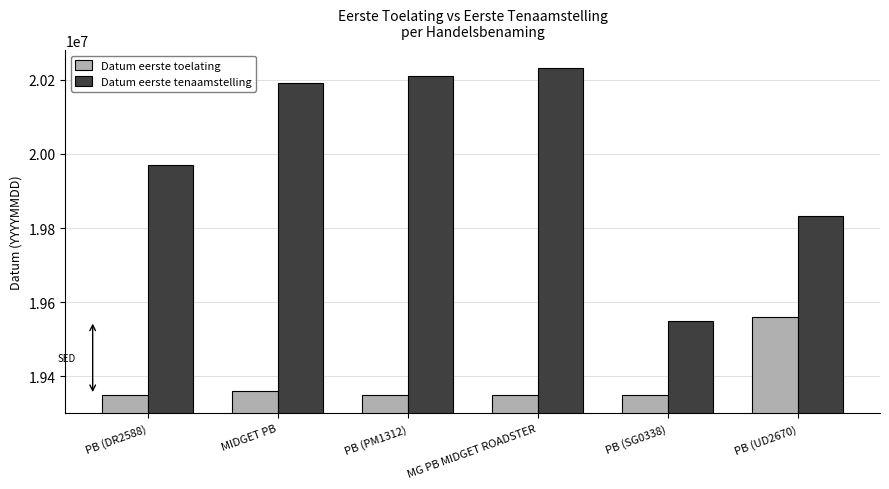

What is the difference between the Datum eerste tenaamstelling values at PB (PM1312) and MG PB MIDGET ROADSTER?

20300